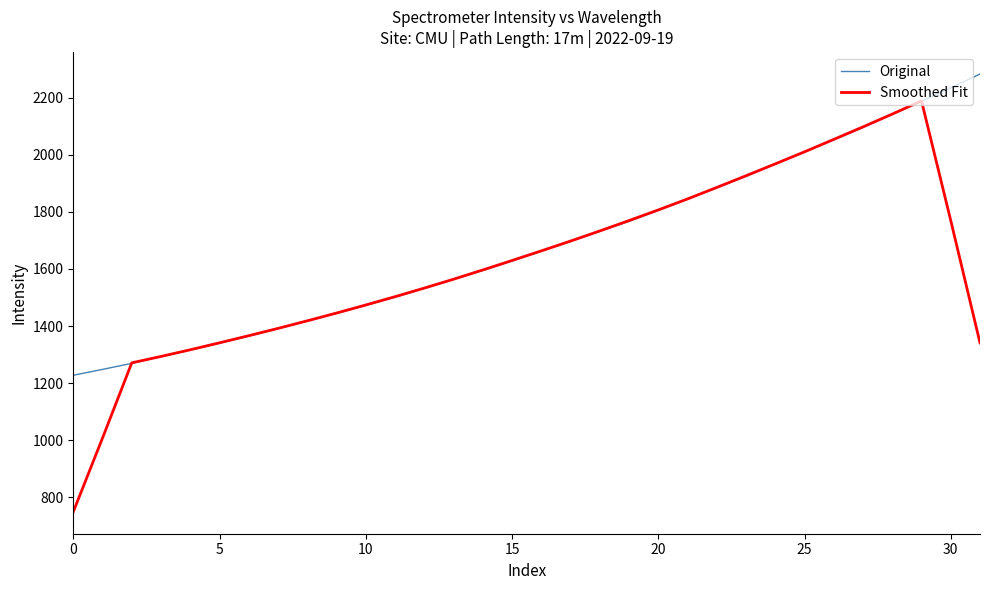

Rank the series by their maximum value, from lowest to highest.

Smoothed Fit, Original